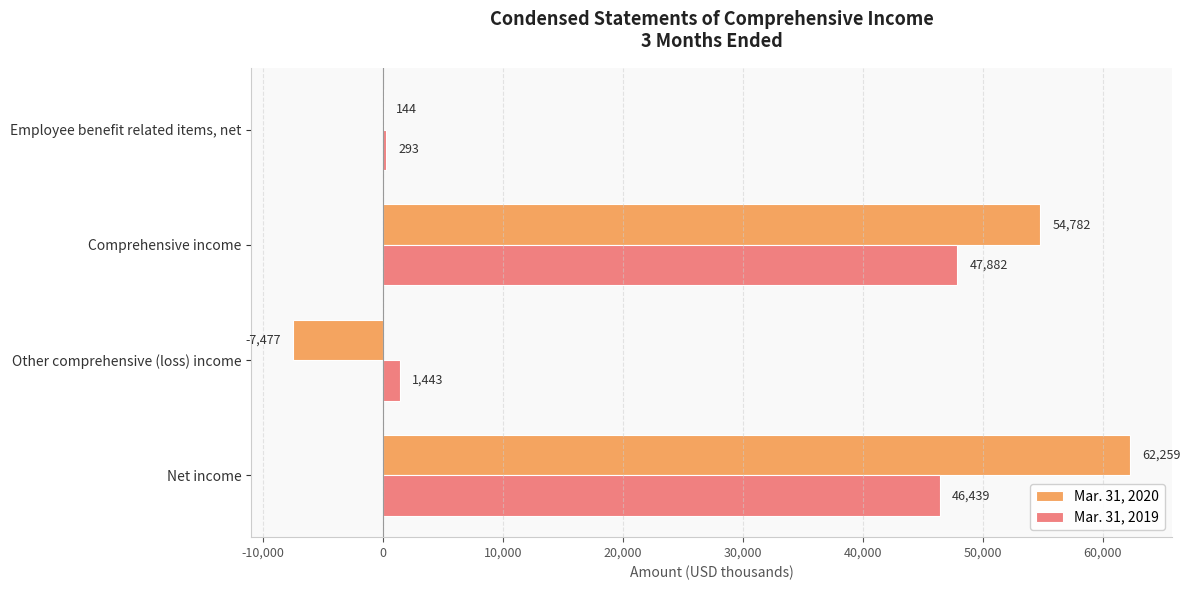

What is the total value across all series at Net income?

108698